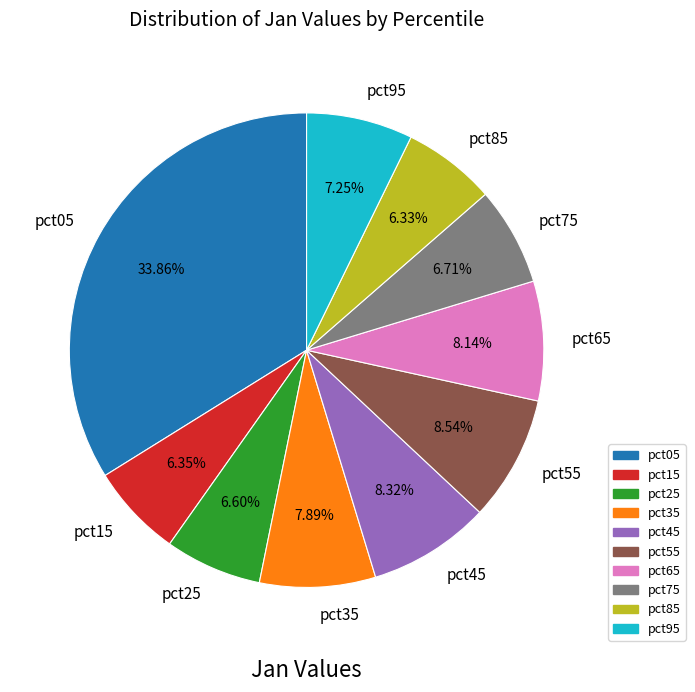

Is the sum of pct55 and pct65 greater than half?

No